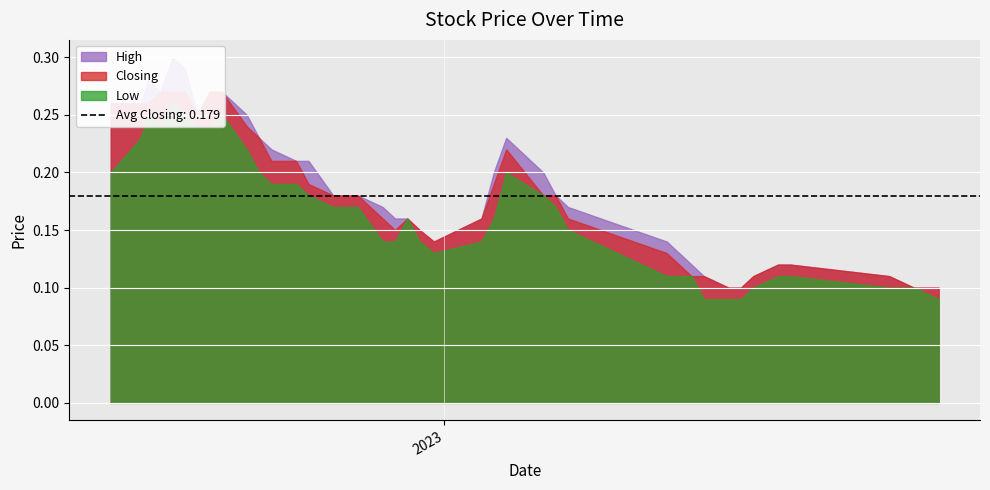

Between 05/03/2023 and 17/07/2022, which is larger?

17/07/2022